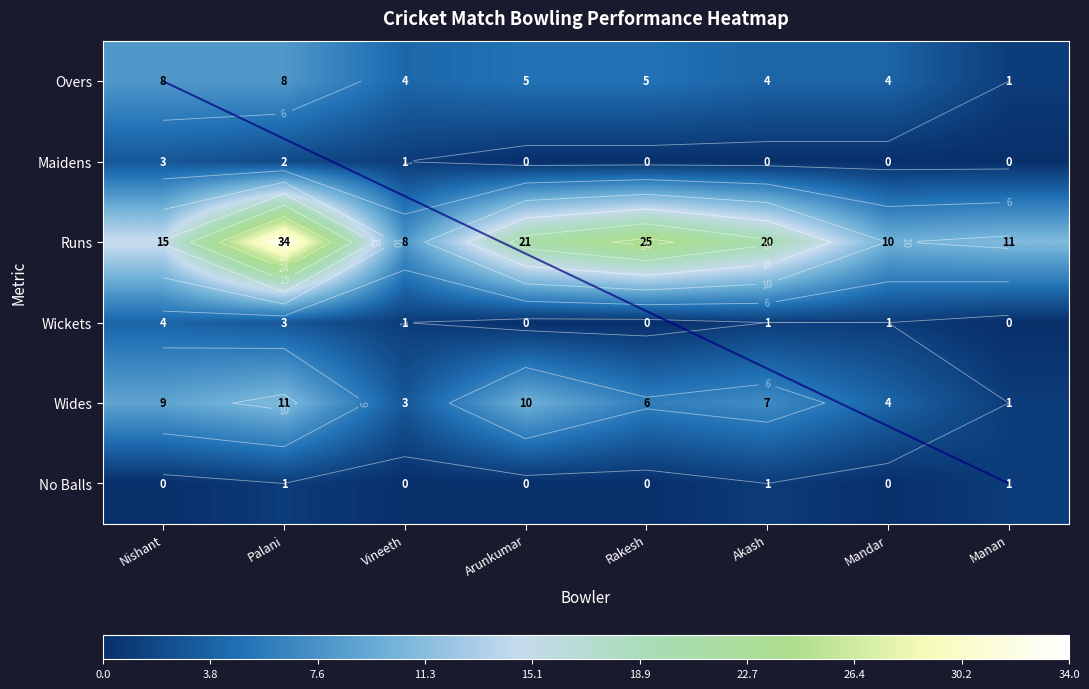

Which series has the widest spread of values?

Runs